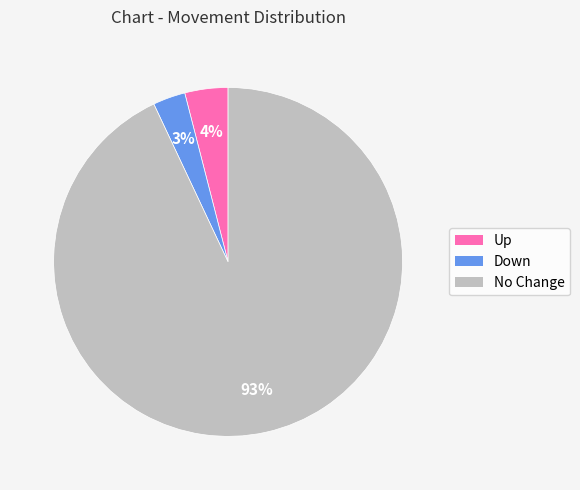

Does any single category account for the majority?

Yes